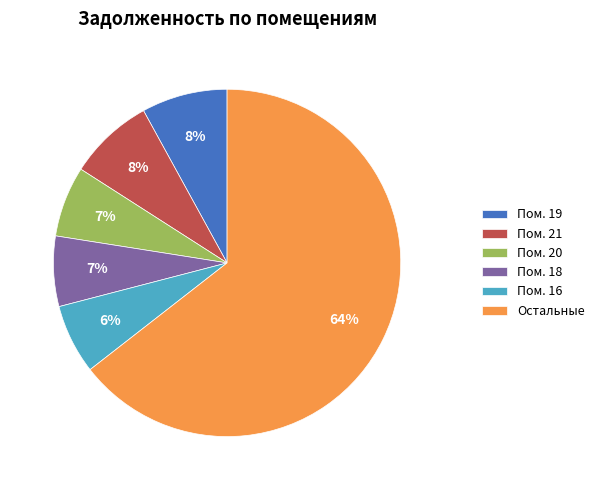

Which slice is the largest?

Остальные